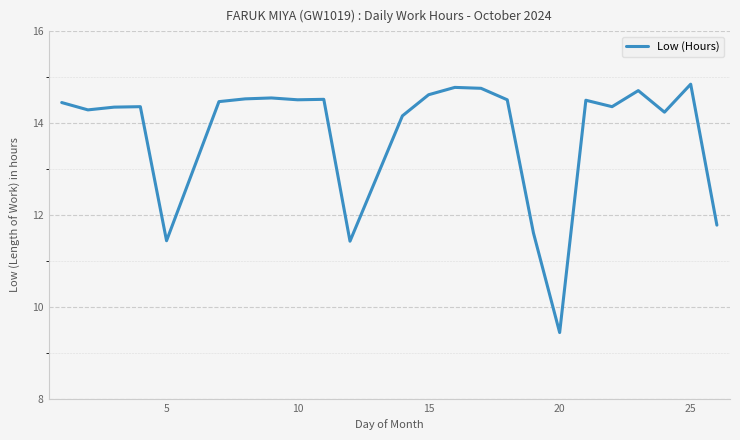

What is the difference between the maximum and minimum values?

5.4